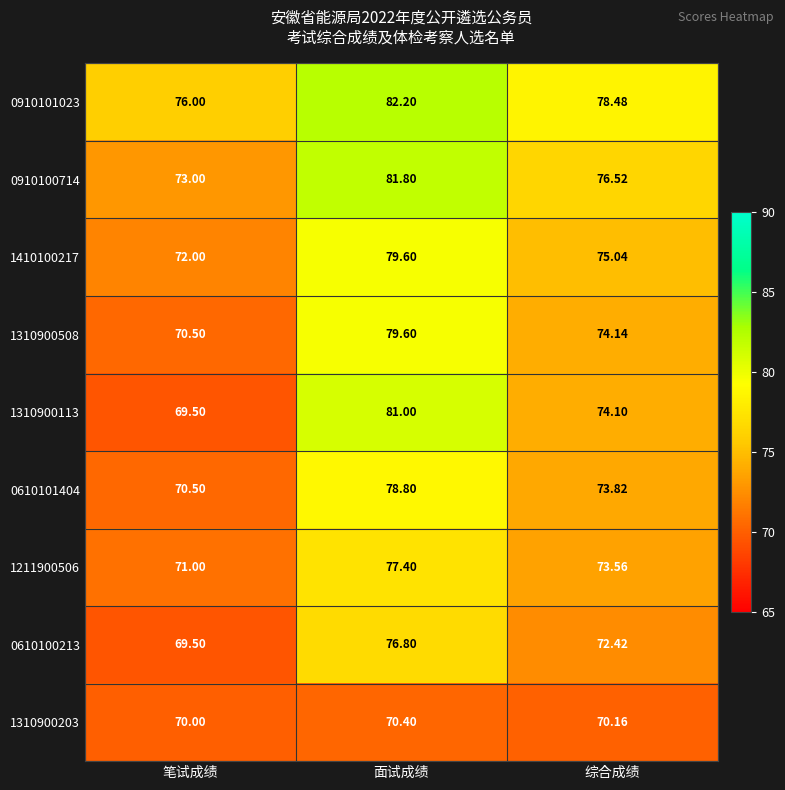

At which label is 1310900113 closest to 75?

综合成绩